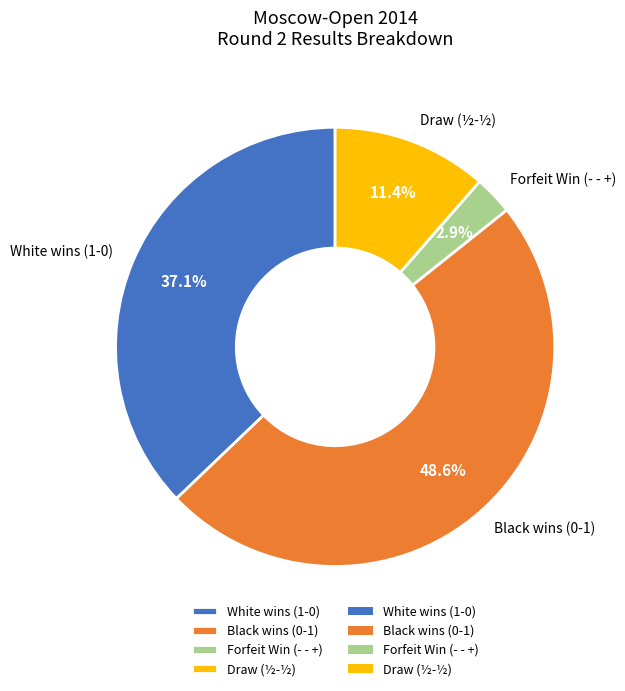

To the nearest percent, what is the difference between the largest and smallest slice percentages?

46%